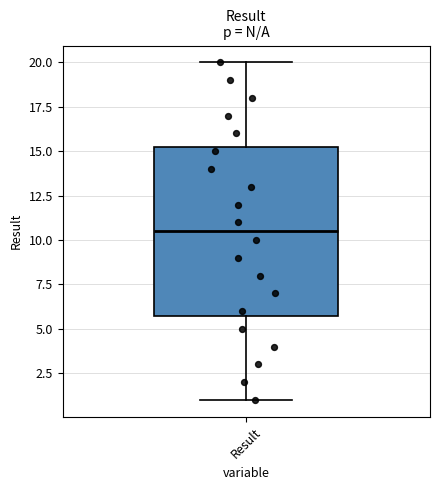

Read this box plot against the y-axis: the position of the median line, the range covered by the box, and the ends of both whiskers. The values are not printed on the chart, so give them approximately, as read against the axis.

median 10.5, box 6.0 to 15.5, whiskers 1.0 to 20.0